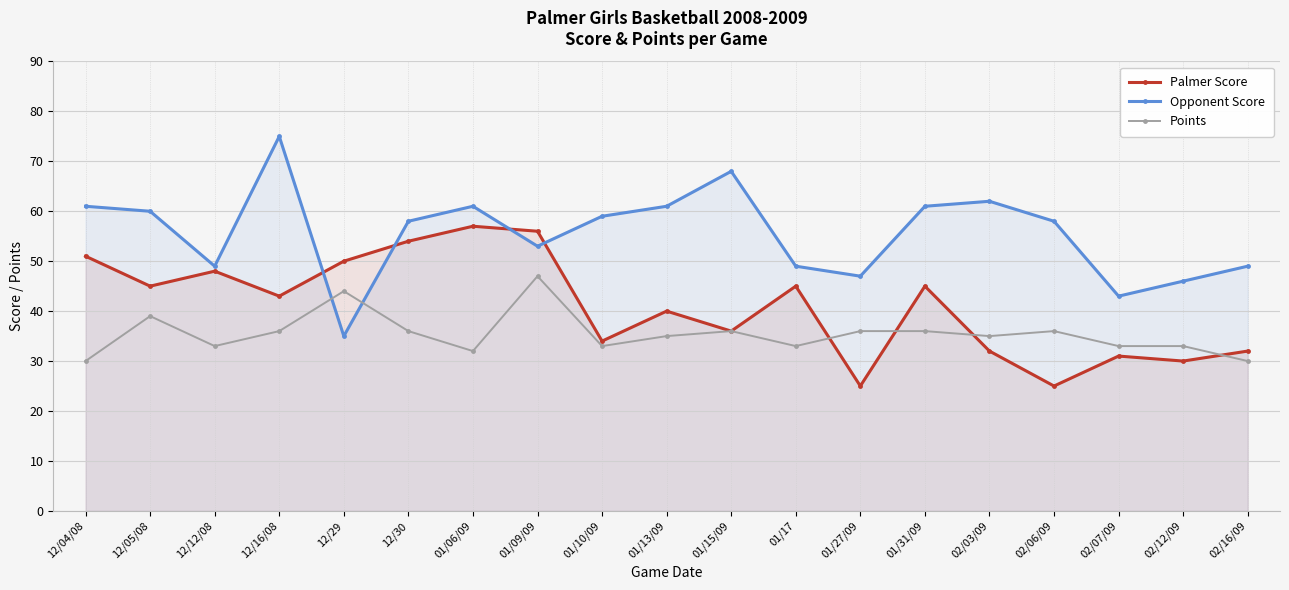

At which label is Points closest to 38?

12/05/08